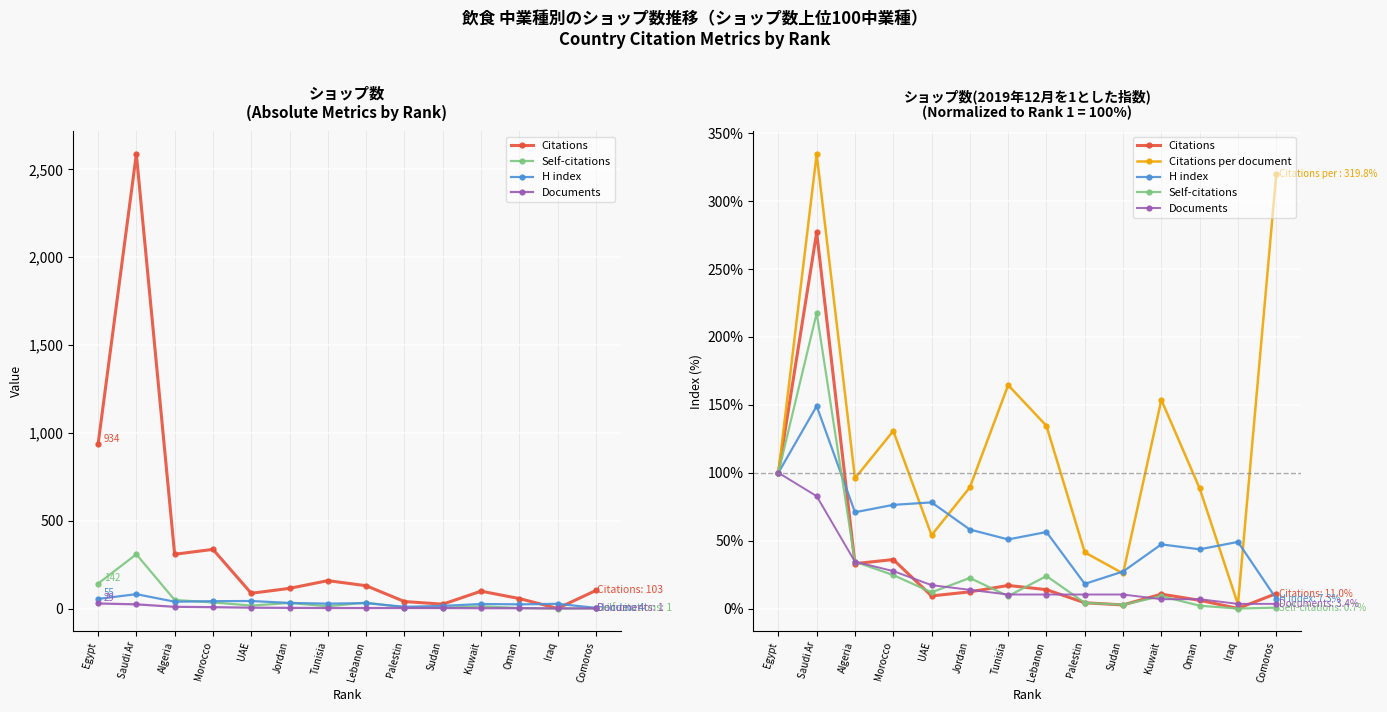

Which has a higher value, Tunisia or Jordan?

Tunisia